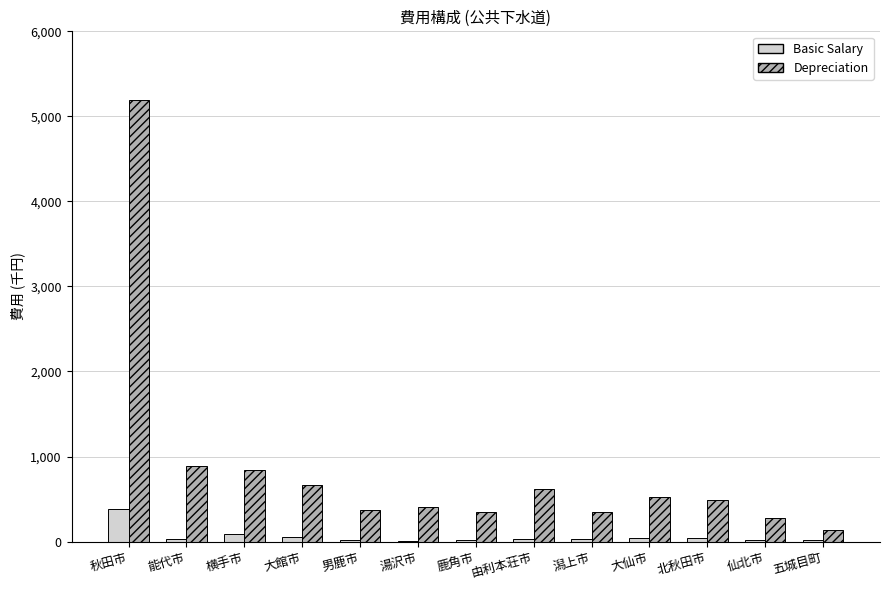

Between 鹿角市 and 北秋田市, which series saw the biggest shift?

Depreciation